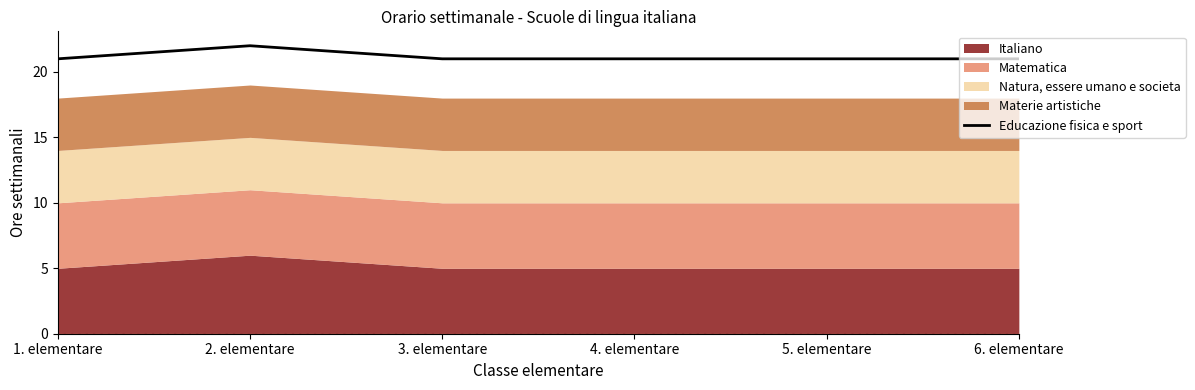

True or false: there are more than 0 points higher than both neighbors.

True